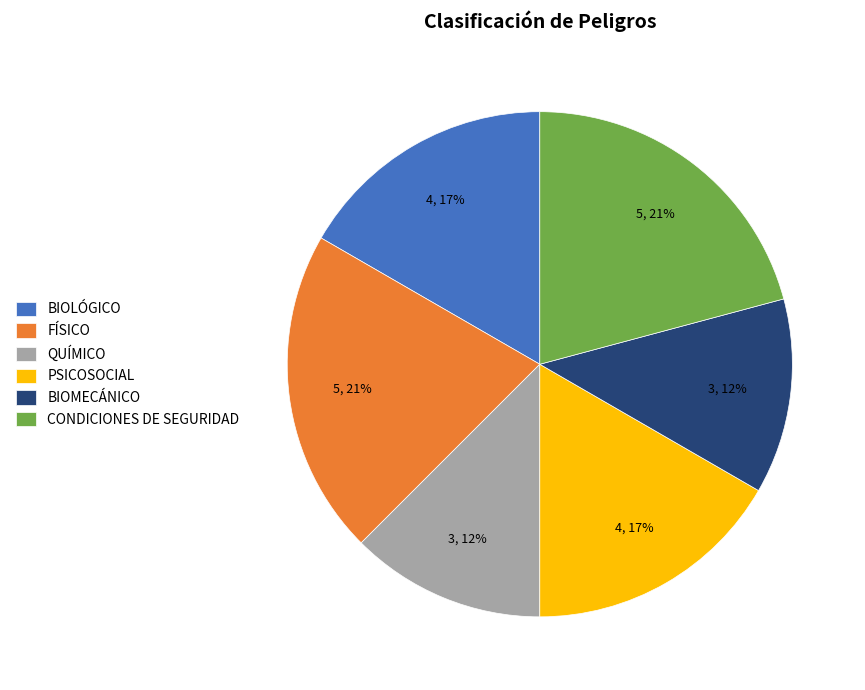

To the nearest percent, what is the combined percentage of FÍSICO and BIOMECÁNICO?

33%